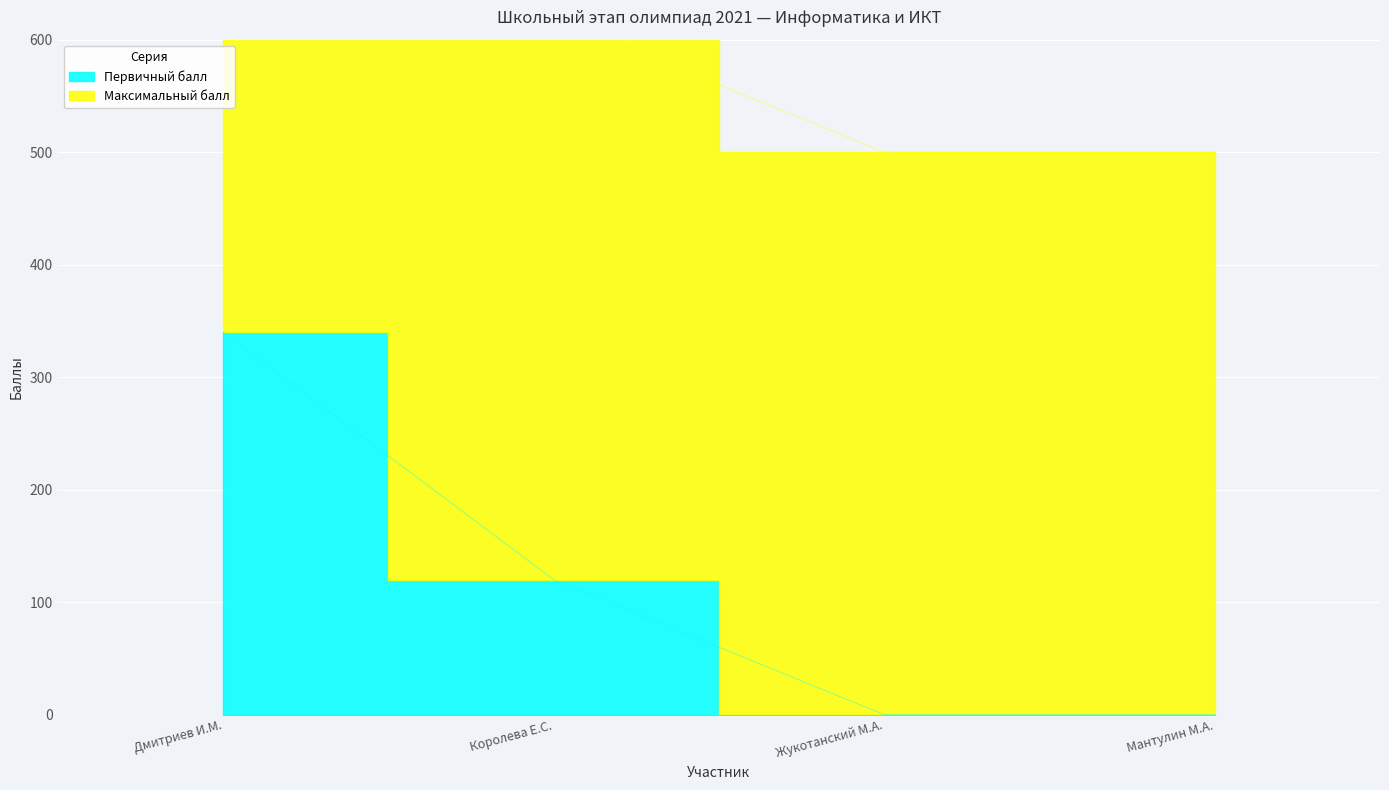

What is the difference between the maximum and minimum values?

340